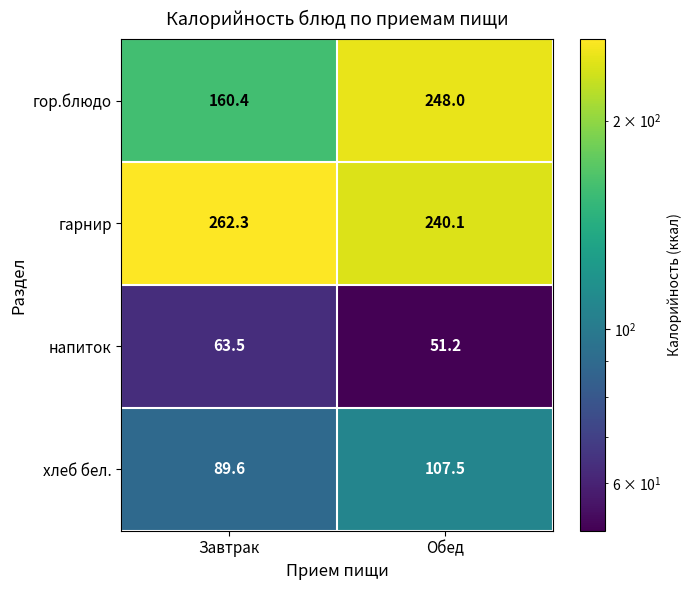

Reading left to right, list all the values displayed in this chart.

гор.блюдо: Завтрак=160.4	Обед=248.0
гарнир: Завтрак=262.3	Обед=240.1
напиток: Завтрак=63.5	Обед=51.2
хлеб бел.: Завтрак=89.6	Обед=107.5